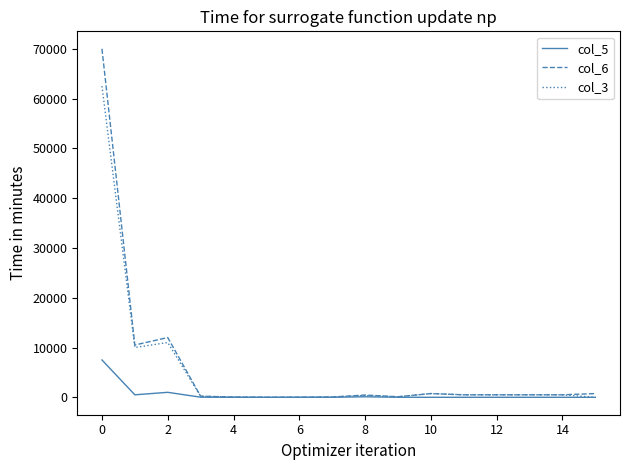

Rank the series by their maximum value, from lowest to highest.

col_5, col_3, col_6